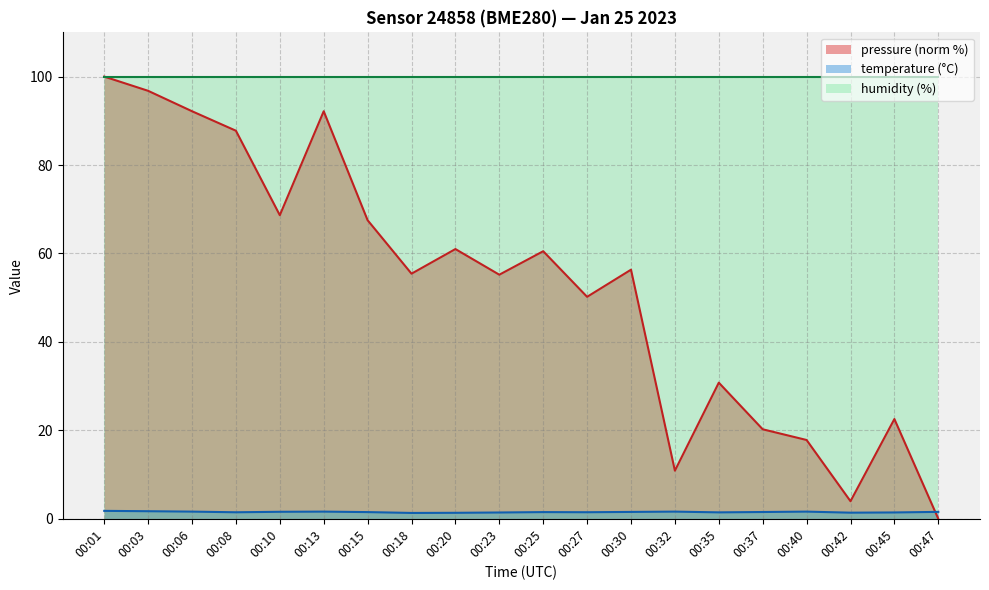

Which series has the widest spread of values?

pressure (norm %)